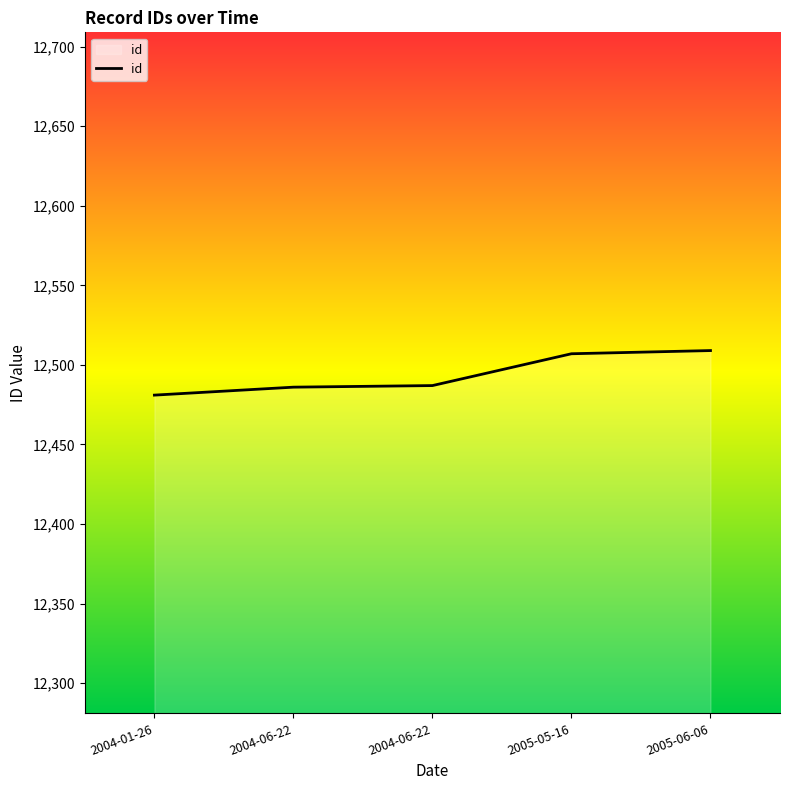

Does the chart display data point markers on the line(s)?

No